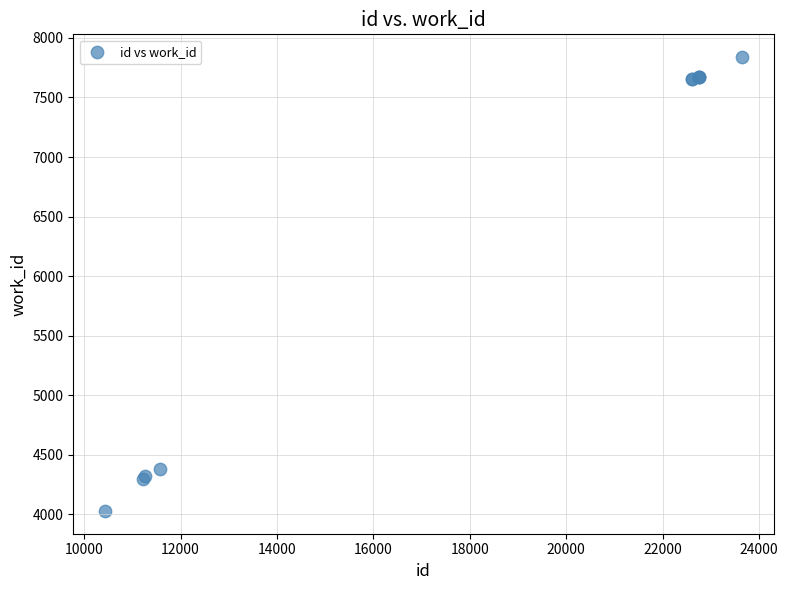

What Y value in the scatter plot is closest to 5934?

4385